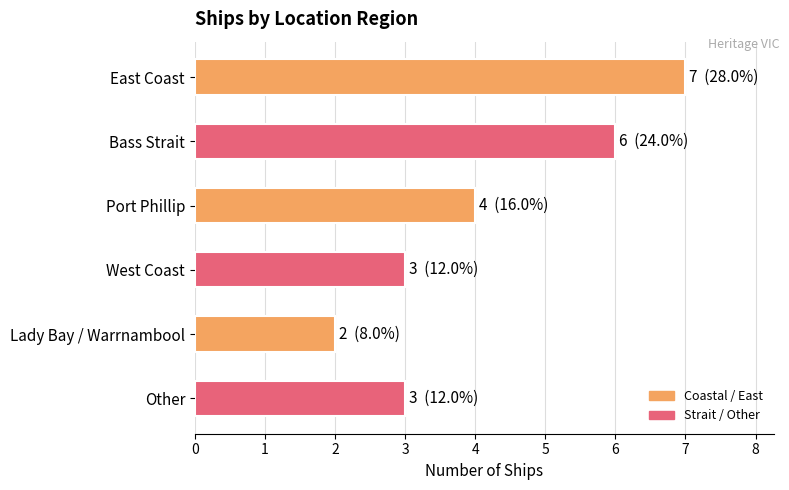

What is the label of the 4th bar from the top?

West Coast